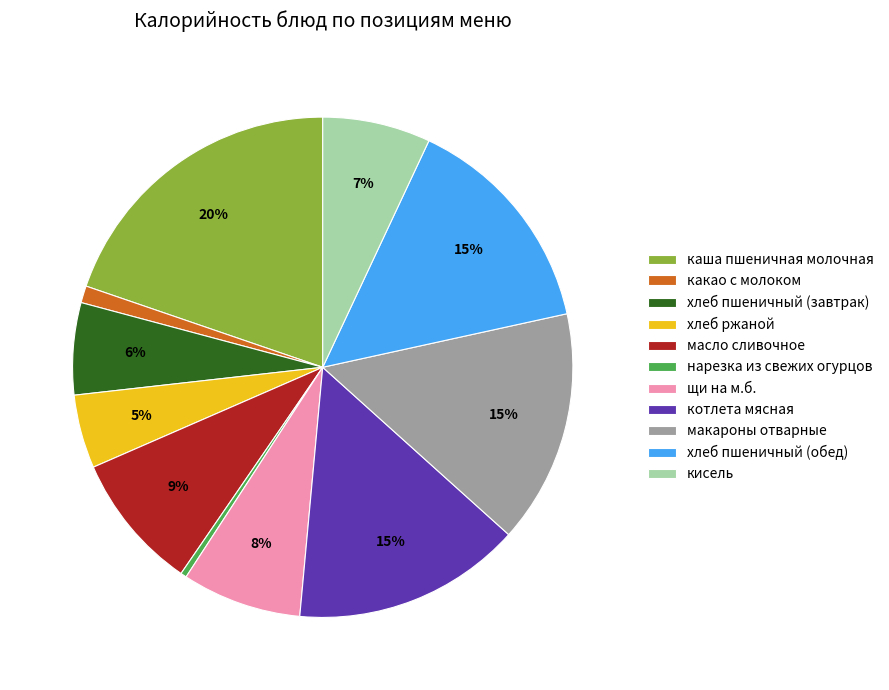

Is the sum of котлета мясная and нарезка из свежих огурцов greater than half?

No